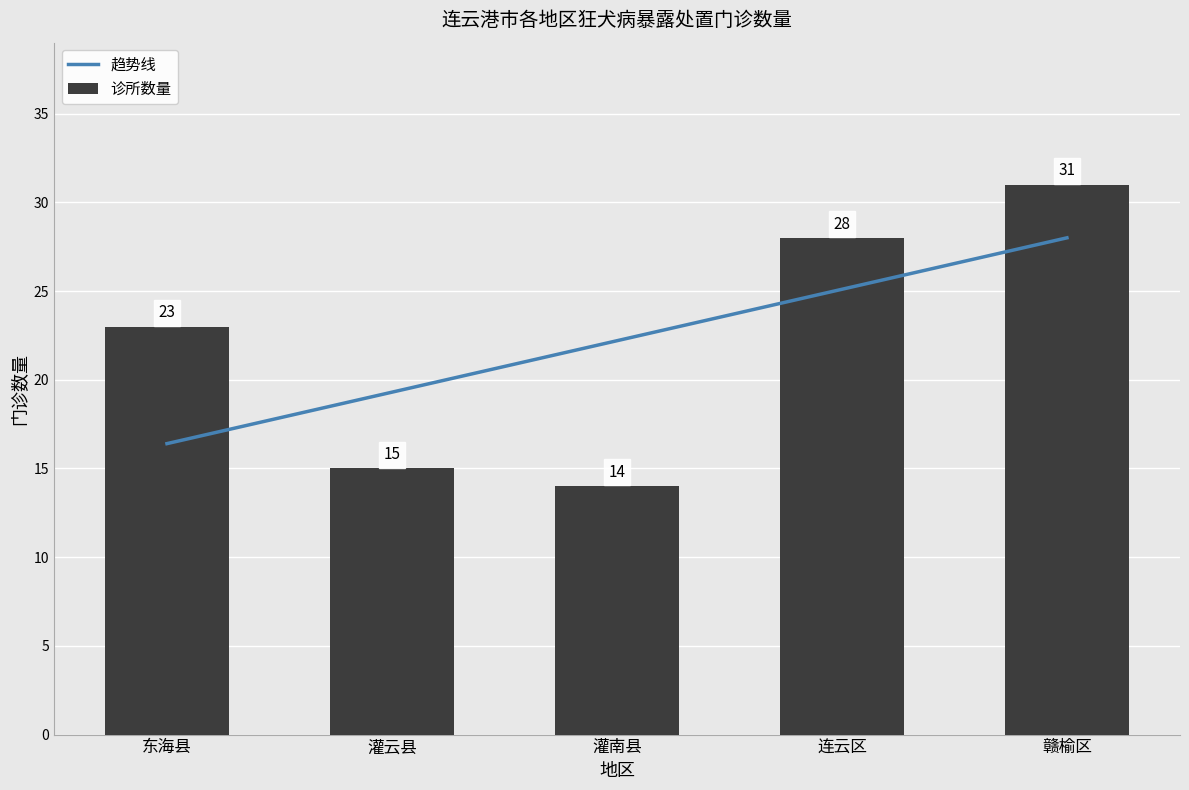

What is the difference between the maximum and minimum values in the 诊所数量 series?

17